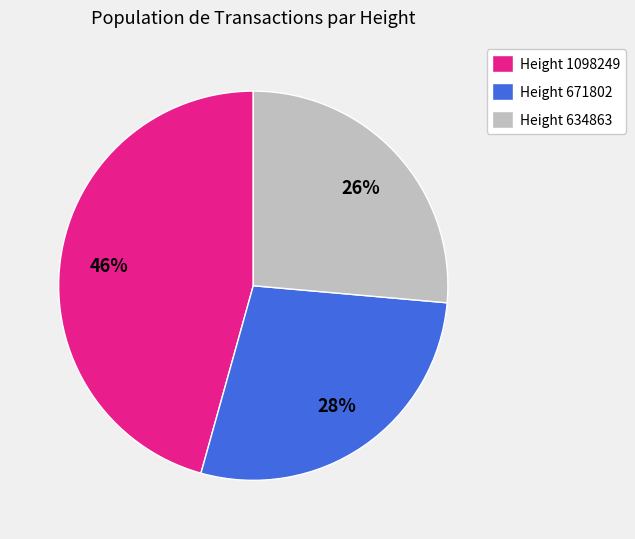

Which category has the smallest portion of the pie?

Height 634863